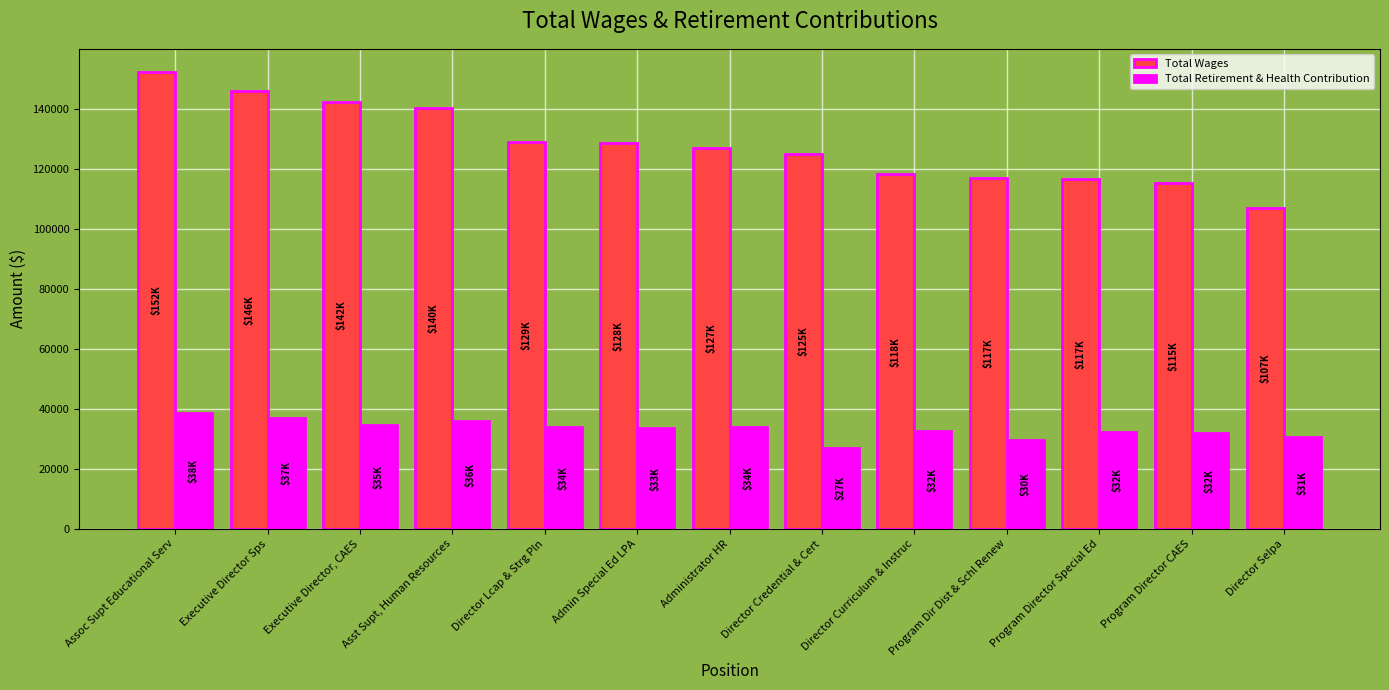

What is the total value across all series at Program Director Special Ed?

148997